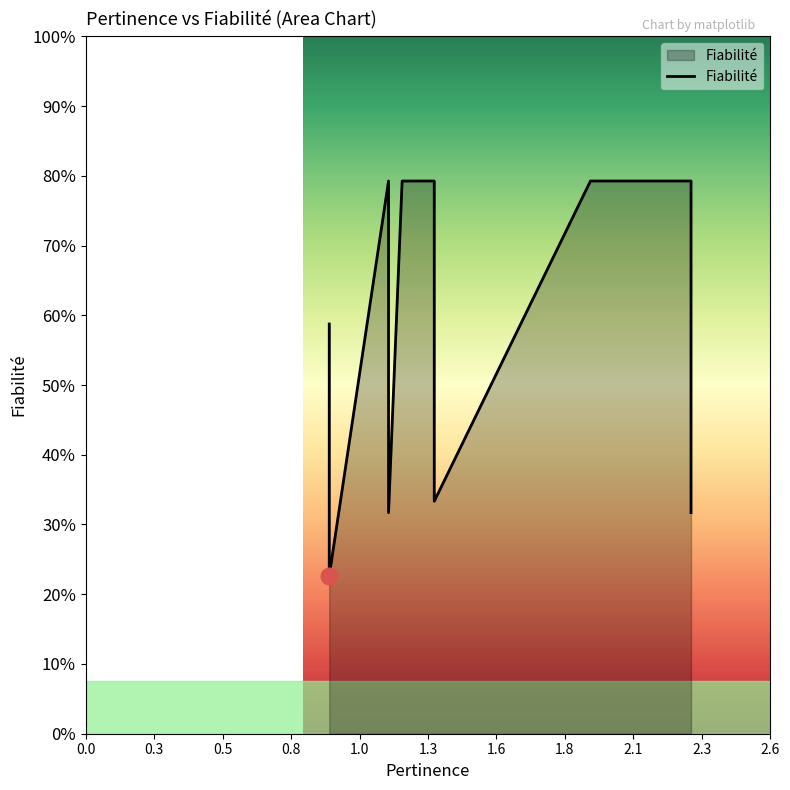

How many points are higher than both their immediate neighbors (excluding endpoints)?

1